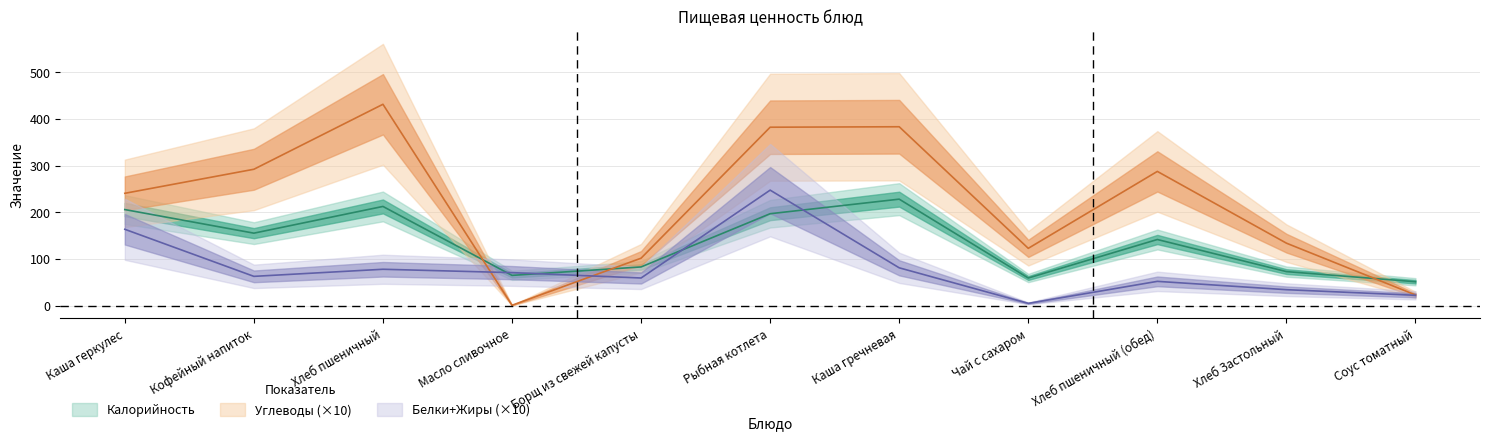

What is the sum of the Углеводы values at Хлеб пшеничный (обед) and Чай с сахаром?

410.1